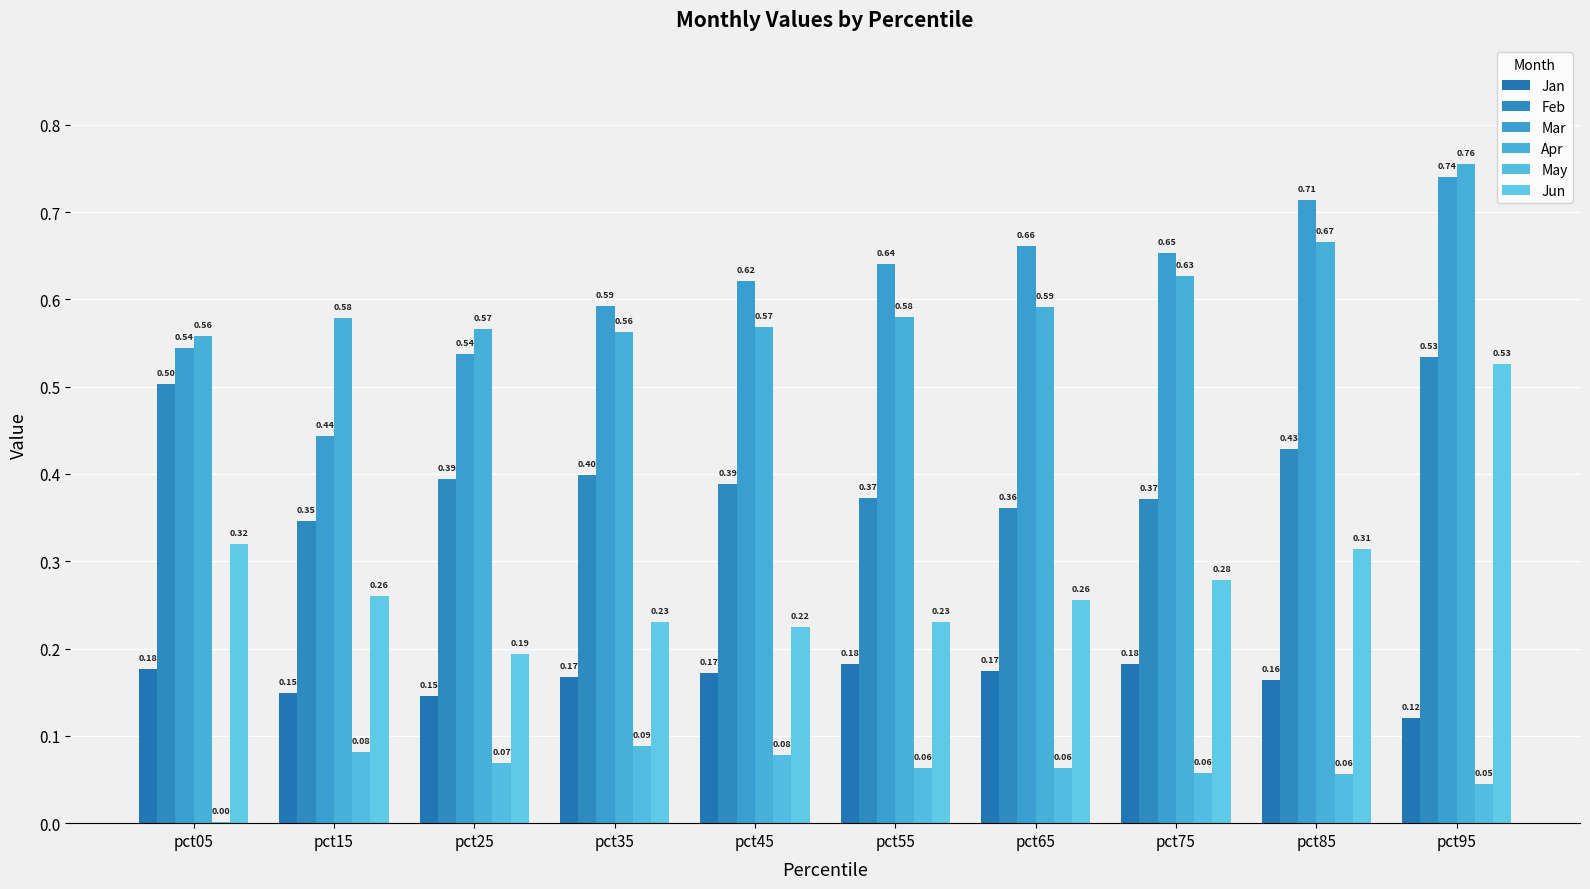

Reading right to left, list all the values displayed in this chart.

Jan: pct95=0.1	pct85=0.2	pct75=0.2	pct65=0.2	pct55=0.2	pct45=0.2	pct35=0.2	pct25=0.1	pct15=0.1	pct05=0.2
Feb: pct95=0.5	pct85=0.4	pct75=0.4	pct65=0.4	pct55=0.4	pct45=0.4	pct35=0.4	pct25=0.4	pct15=0.3	pct05=0.5
Mar: pct95=0.7	pct85=0.7	pct75=0.7	pct65=0.7	pct55=0.6	pct45=0.6	pct35=0.6	pct25=0.5	pct15=0.4	pct05=0.5
Apr: pct95=0.8	pct85=0.7	pct75=0.6	pct65=0.6	pct55=0.6	pct45=0.6	pct35=0.6	pct25=0.6	pct15=0.6	pct05=0.6
May: pct95=0.0	pct85=0.1	pct75=0.1	pct65=0.1	pct55=0.1	pct45=0.1	pct35=0.1	pct25=0.1	pct15=0.1	pct05=0.0
Jun: pct95=0.5	pct85=0.3	pct75=0.3	pct65=0.3	pct55=0.2	pct45=0.2	pct35=0.2	pct25=0.2	pct15=0.3	pct05=0.3